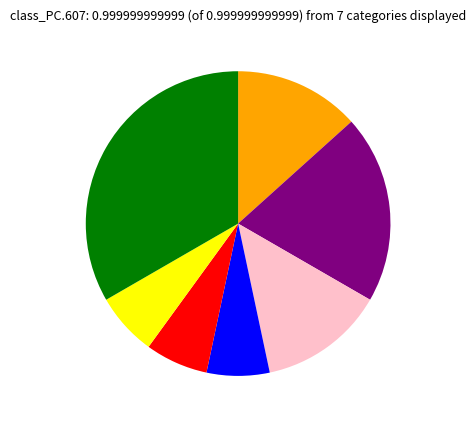

Does any single category account for the majority?

No